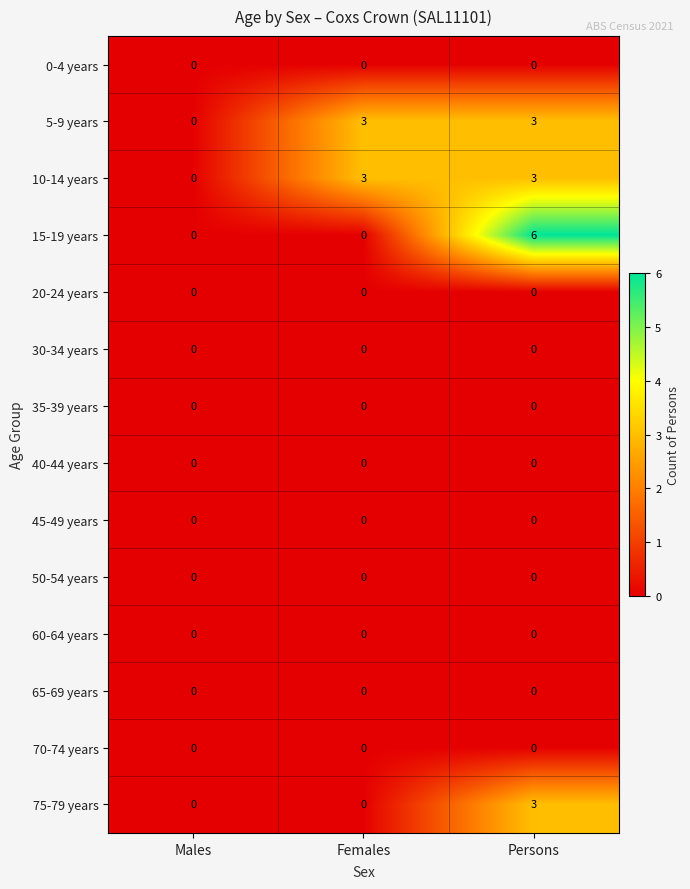

What is the total value across all series at Females?

6